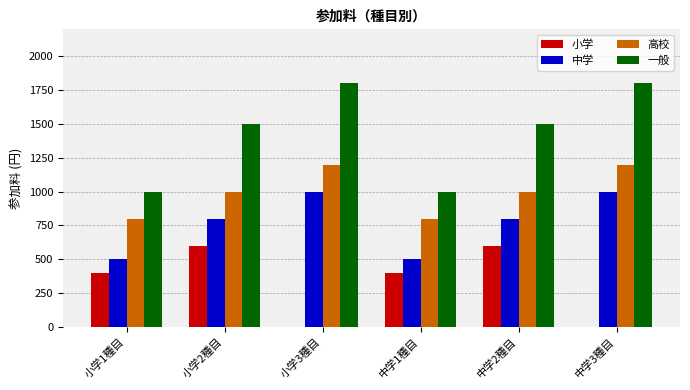

The value of 高校 at 中学1種目 is 800. True or false?

True